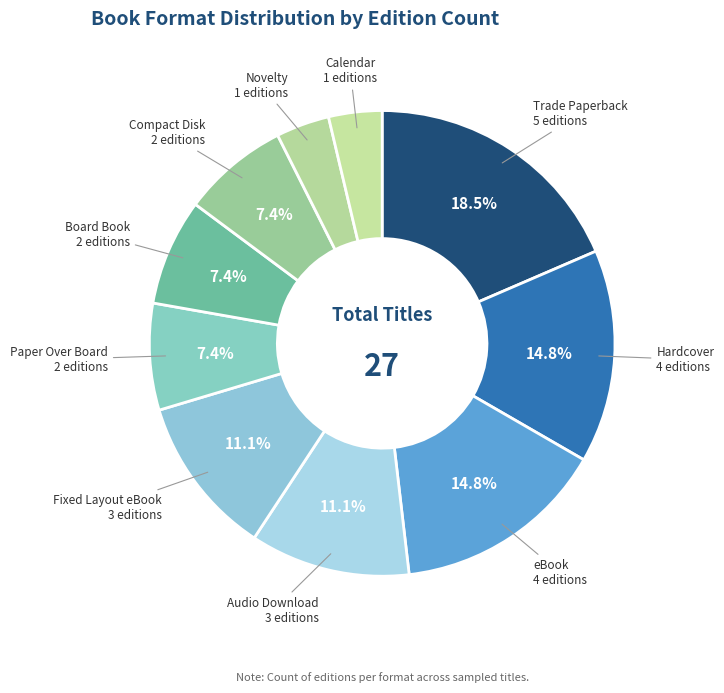

Between Novelty and Paper Over Board, which is larger?

Paper Over Board